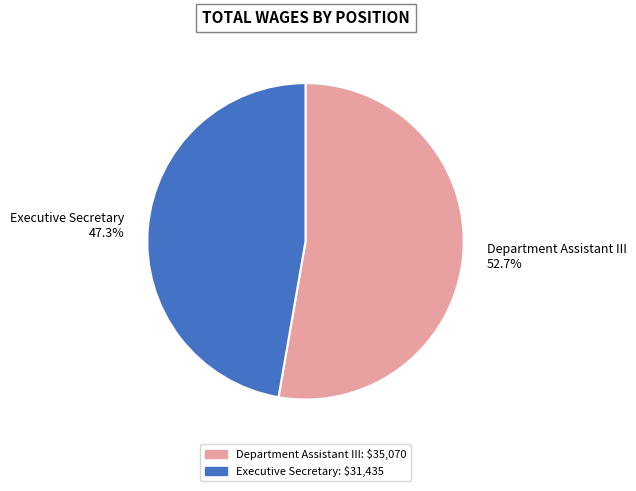

To the nearest percent, what is the combined percentage of Department Assistant III and Executive Secretary?

100%